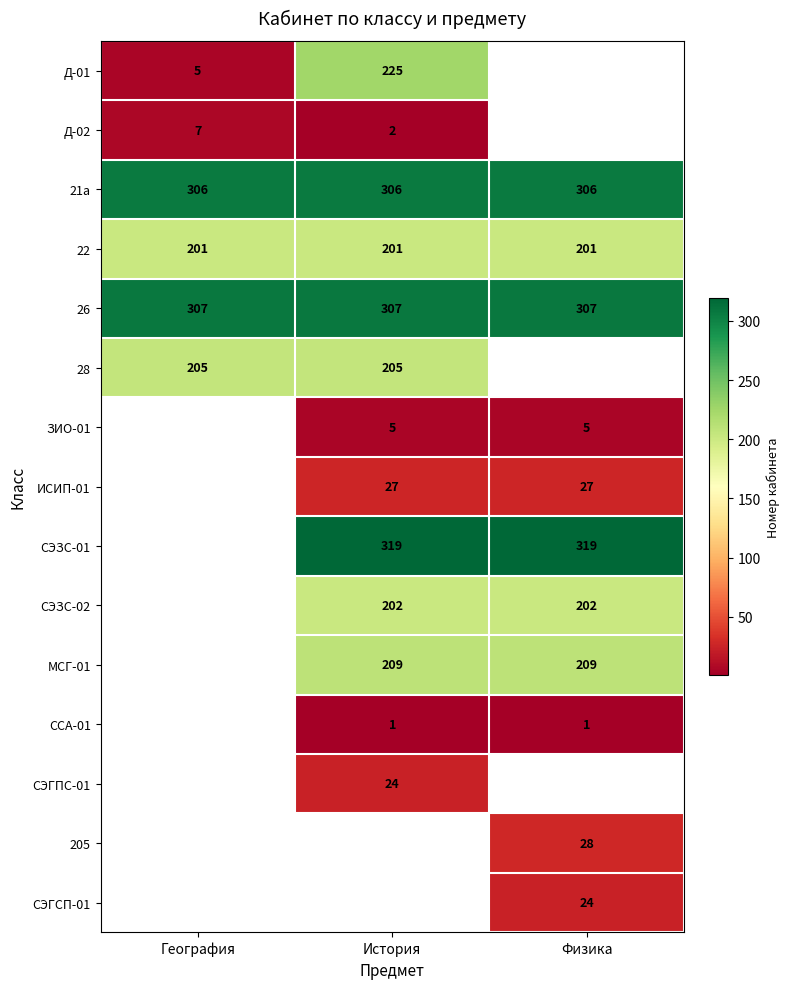

True or false: 22 has a value of 201 at История.

True